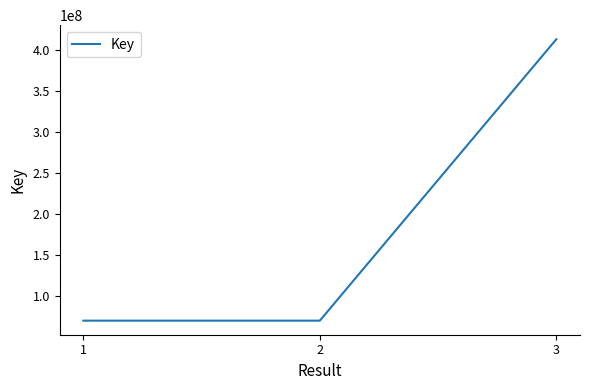

The value at 1 is 69500852. True or false?

True